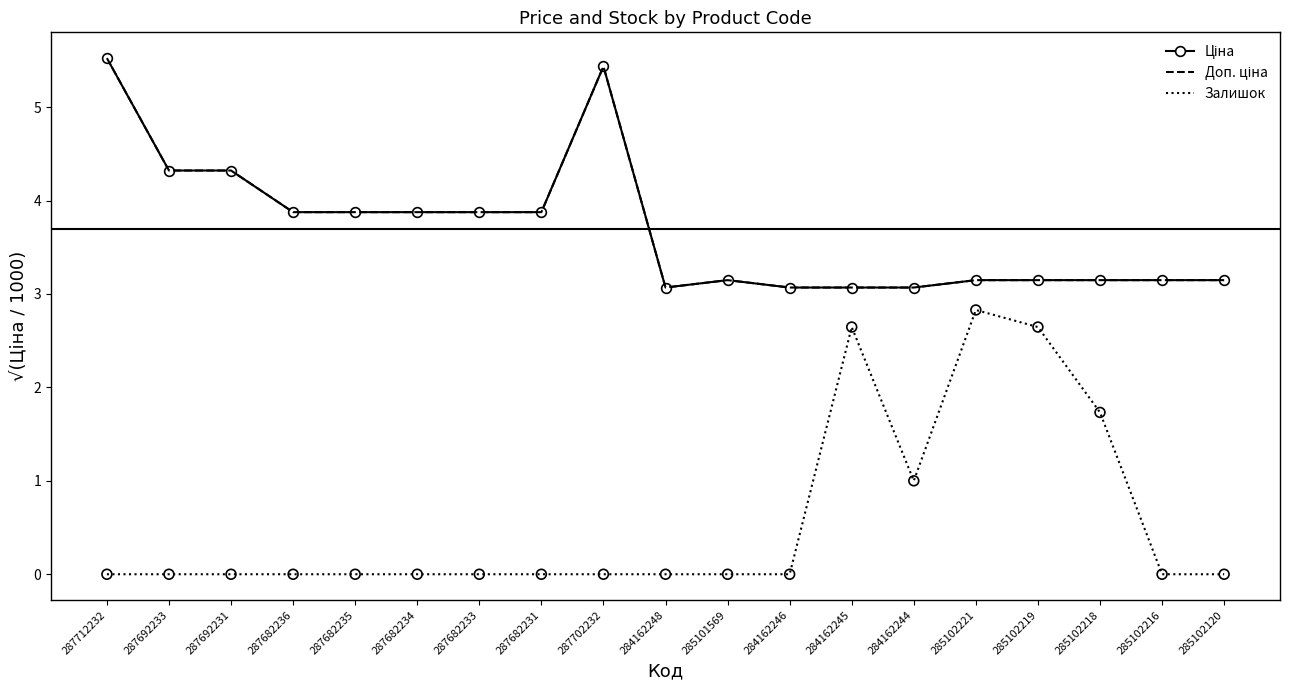

Which series has the largest total across all categories?

Ціна